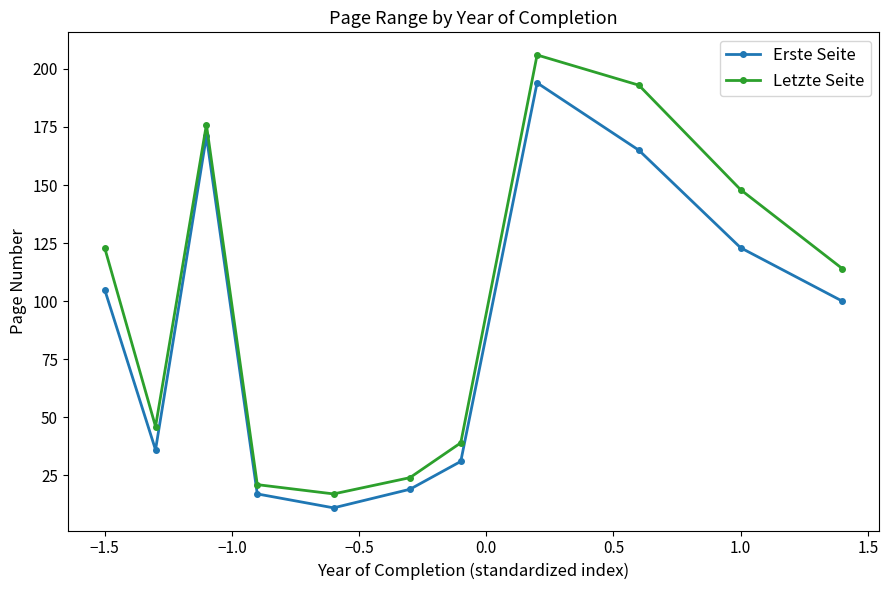

What is the sum of all Letzte Seite values?

1107